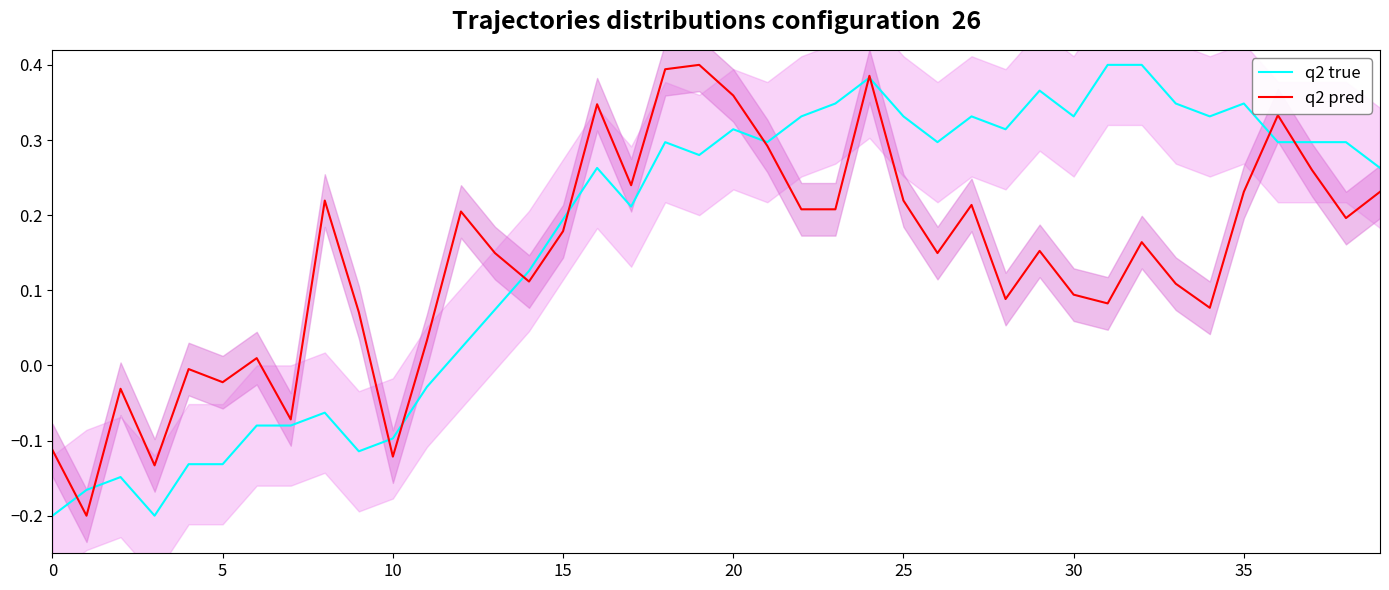

In q2 true, how many points are lower than both neighbors (excluding endpoints)?

9